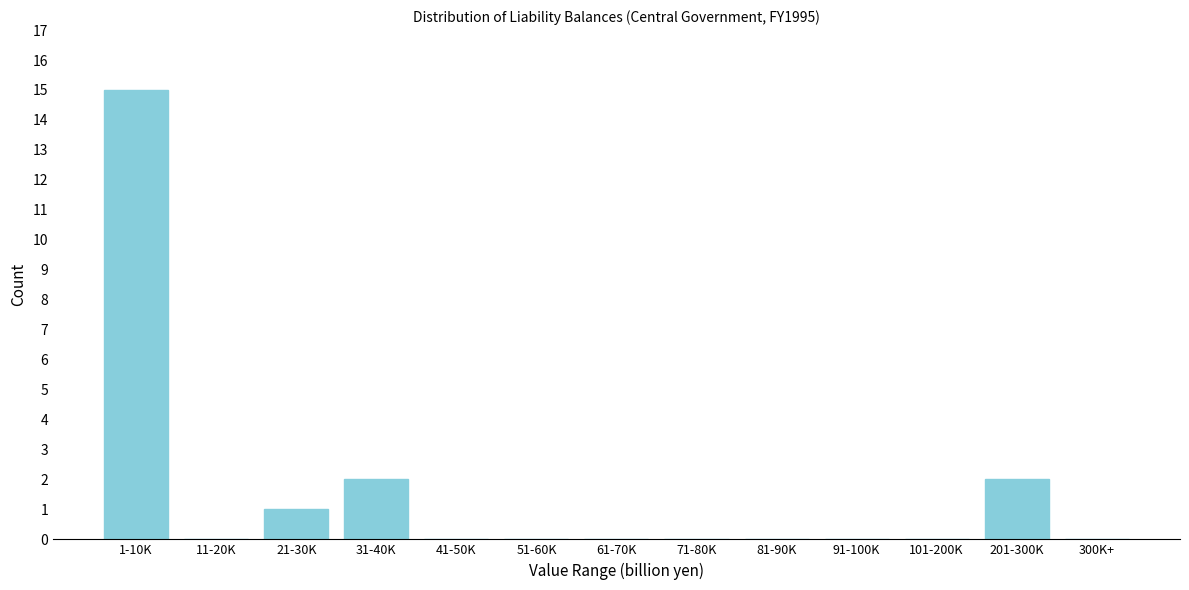

Reading right to left, extract all data points from this chart.

300K+=0	201-300K=2	101-200K=0	91-100K=0	81-90K=0	71-80K=0	61-70K=0	51-60K=0	41-50K=0	31-40K=2	21-30K=1	11-20K=0	1-10K=15